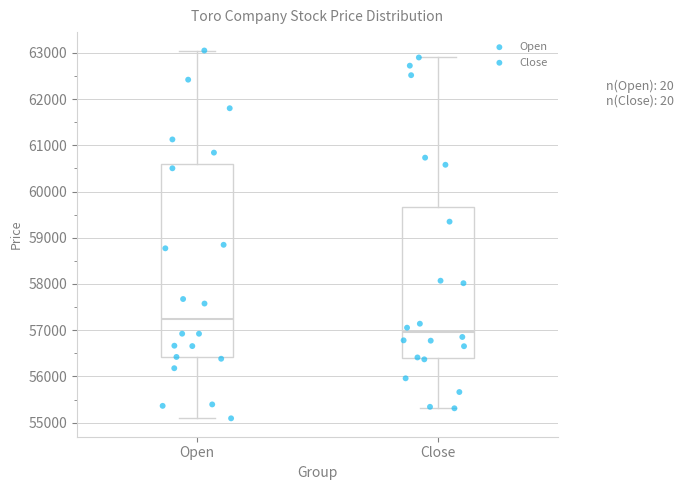

Which box's median line is the lowest?

Close